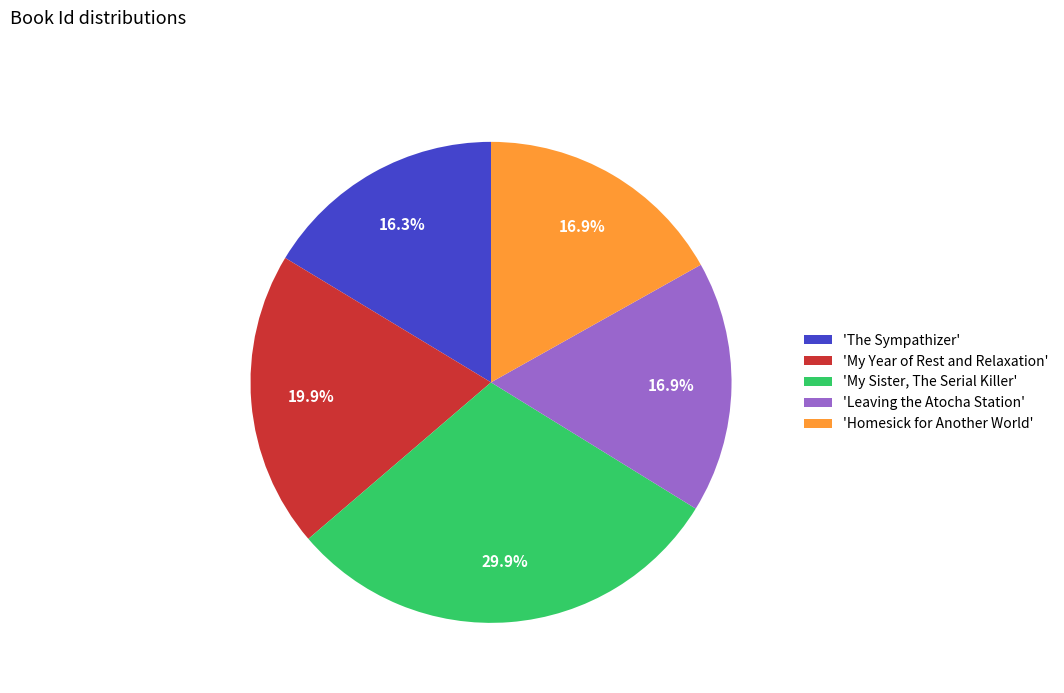

What is the ratio of the value at 'My Sister, The Serial Killer' to the value at 'The Sympathizer'?

1.8